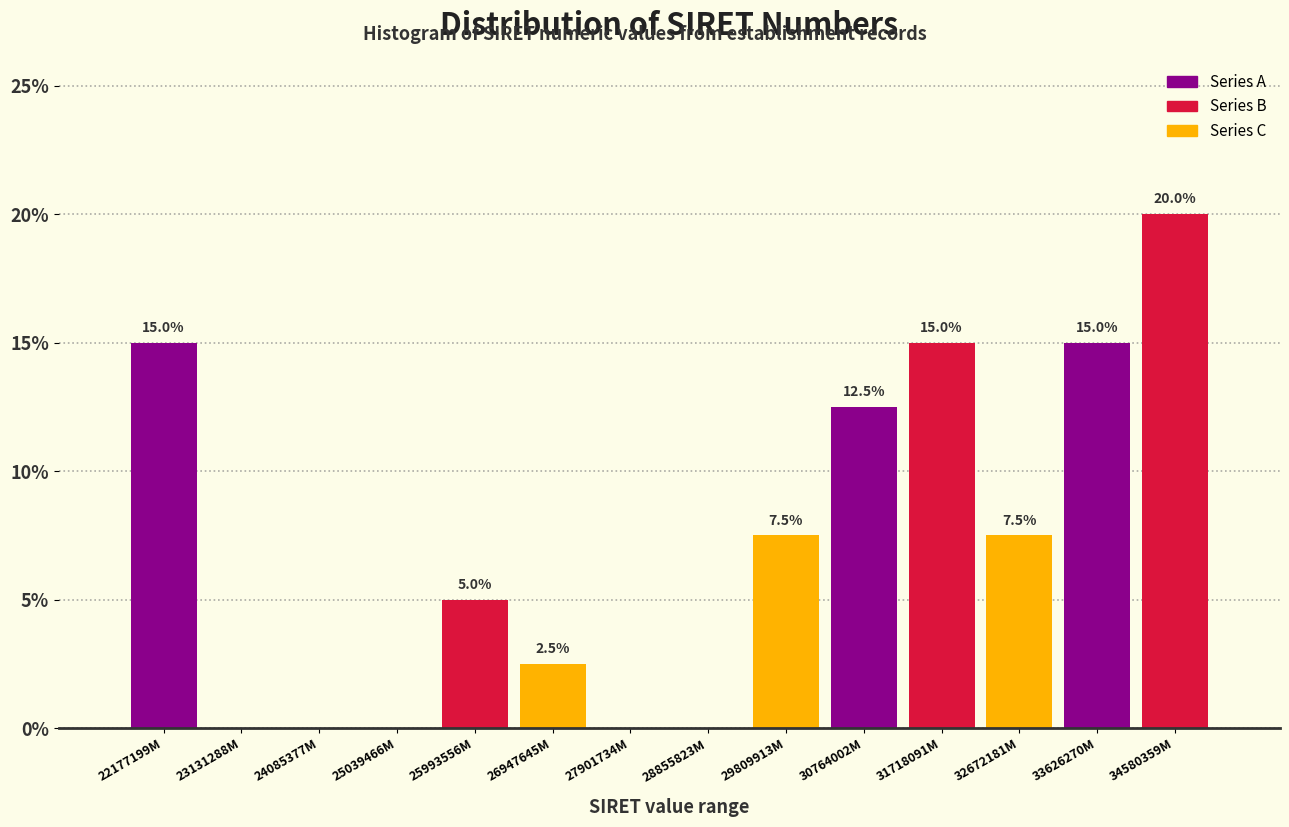

Reading right to left, extract all data points from this chart.

34580359M=20.0	33626270M=15.0	32672181M=7.5	31718091M=15.0	30764002M=12.5	29809913M=7.5	28855823M=0.0	27901734M=0.0	26947645M=2.5	25993556M=5.0	25039466M=0.0	24085377M=0.0	23131288M=0.0	22177199M=15.0